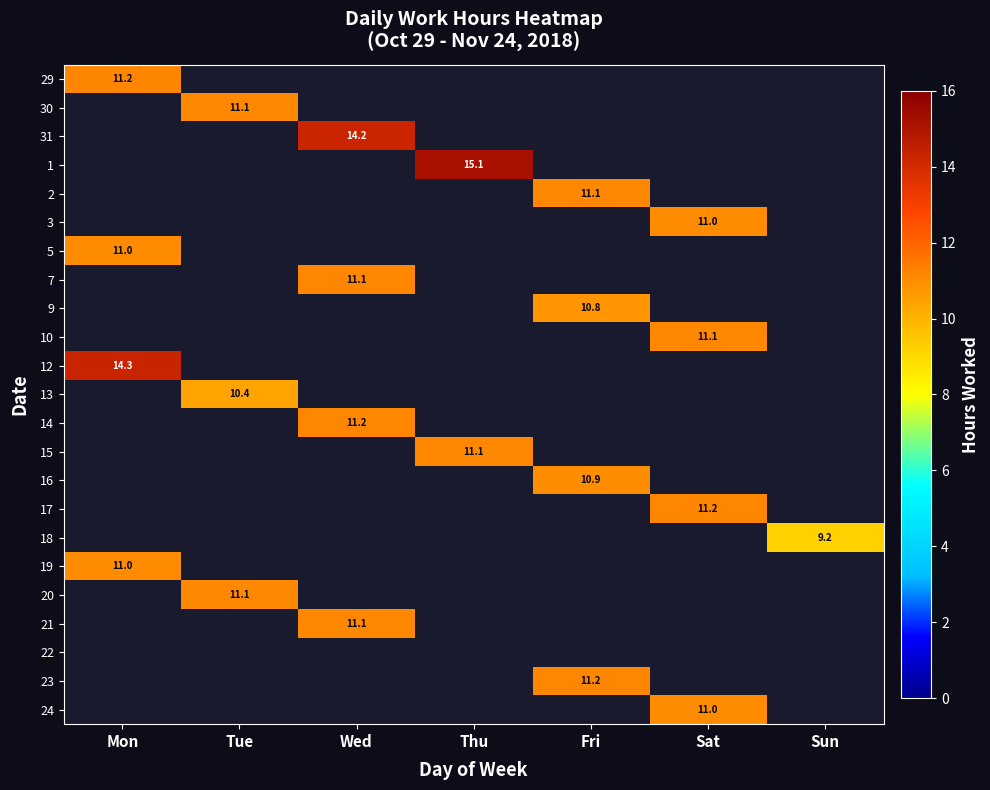

How many data points in 15 are above 11?

1